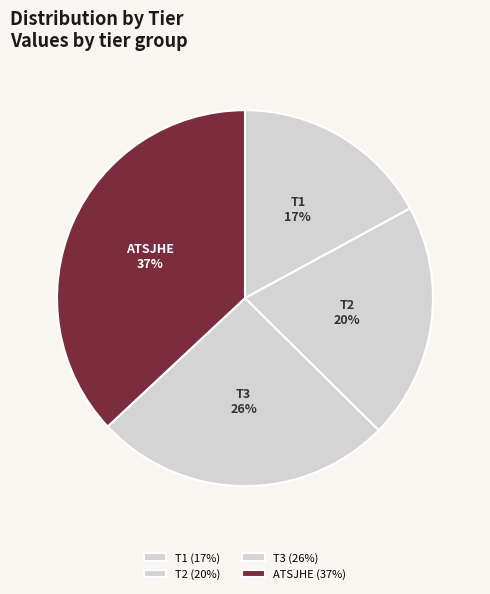

Which category has the biggest portion of the pie?

ATSJHE